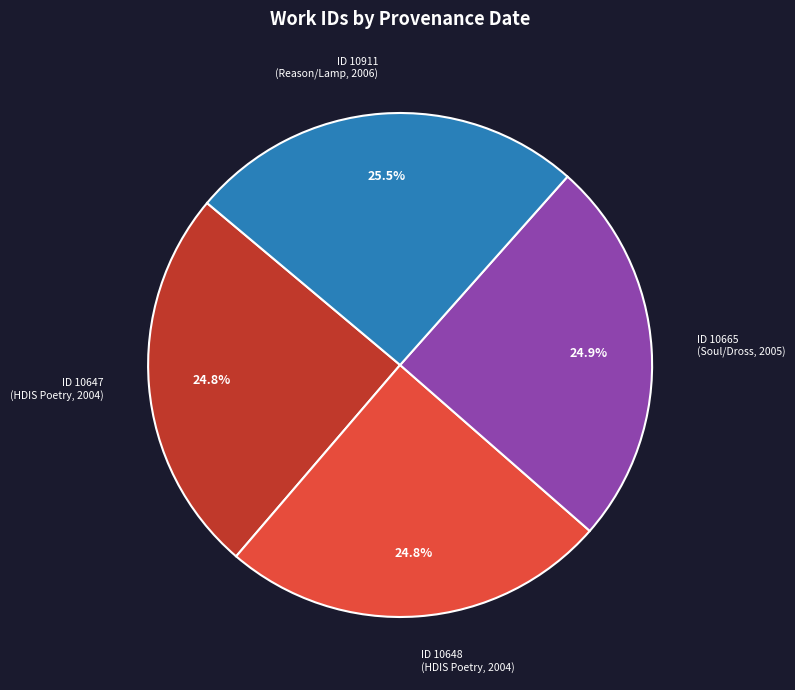

Do ID 10665 (Soul/Dross, 2005) and ID 10648 (HDIS Poetry, 2004) together represent more than half of the pie?

No